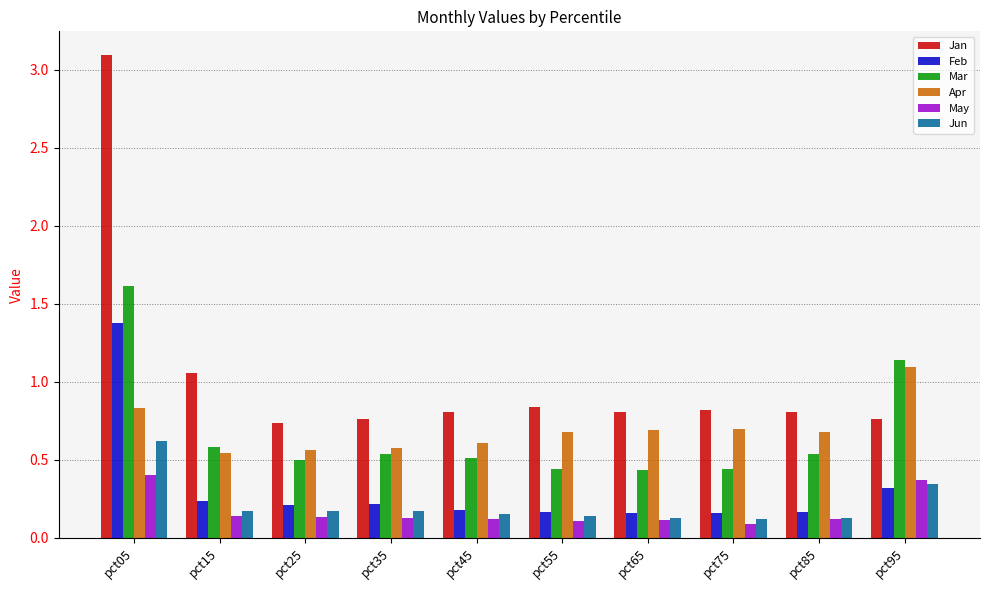

Which series has the widest spread of values?

Jan